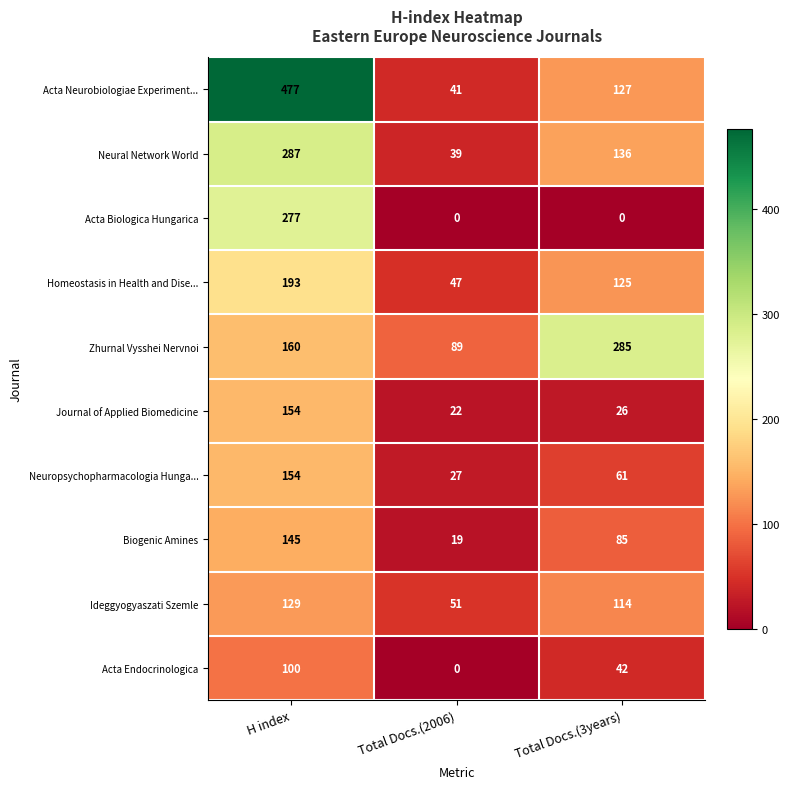

The value of Ideggyogyaszati Szemle at Total Docs.(3years) is 48. True or false?

False